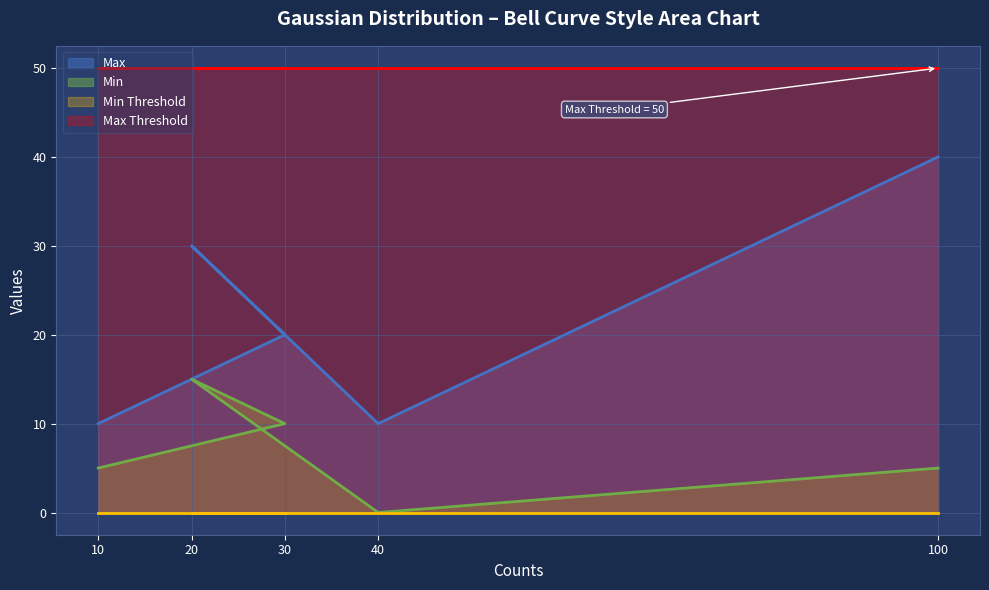

How many Max values are between 10 and 30?

4